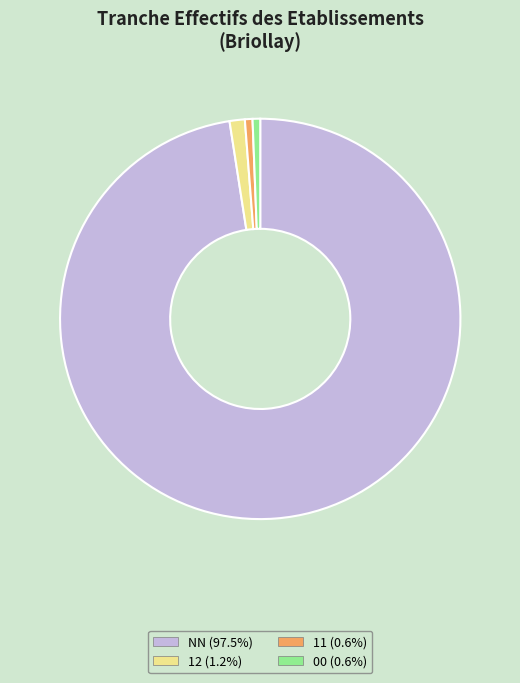

How many slices are in this pie chart?

4